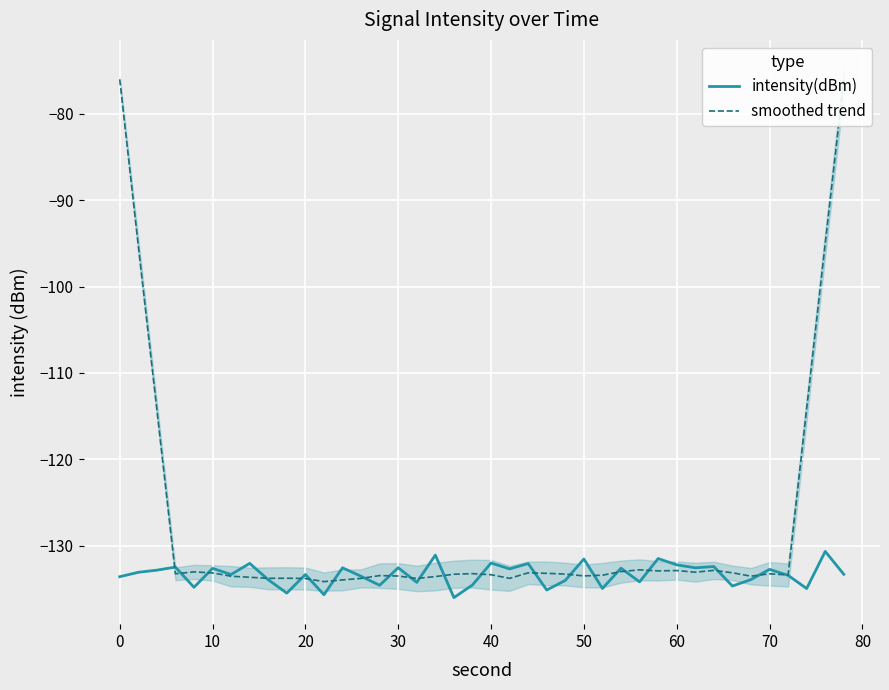

How many times do intensity(dBm) and smoothed trend cross each other?

22